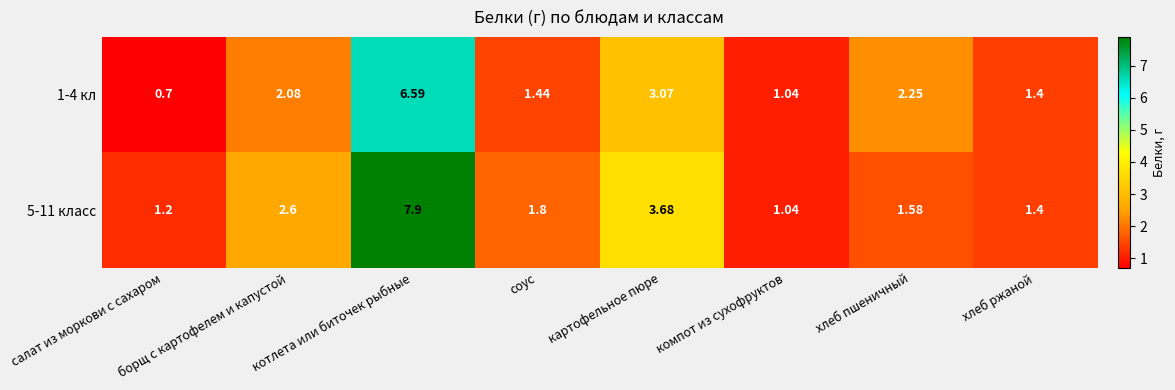

Rank the categories by 1-4 кл value from lowest to highest.

салат из моркови с сахаром, компот из сухофруктов, хлеб ржаной, соус, борщ с картофелем и капустой, хлеб пшеничный, картофельное пюре, котлета или биточек рыбные